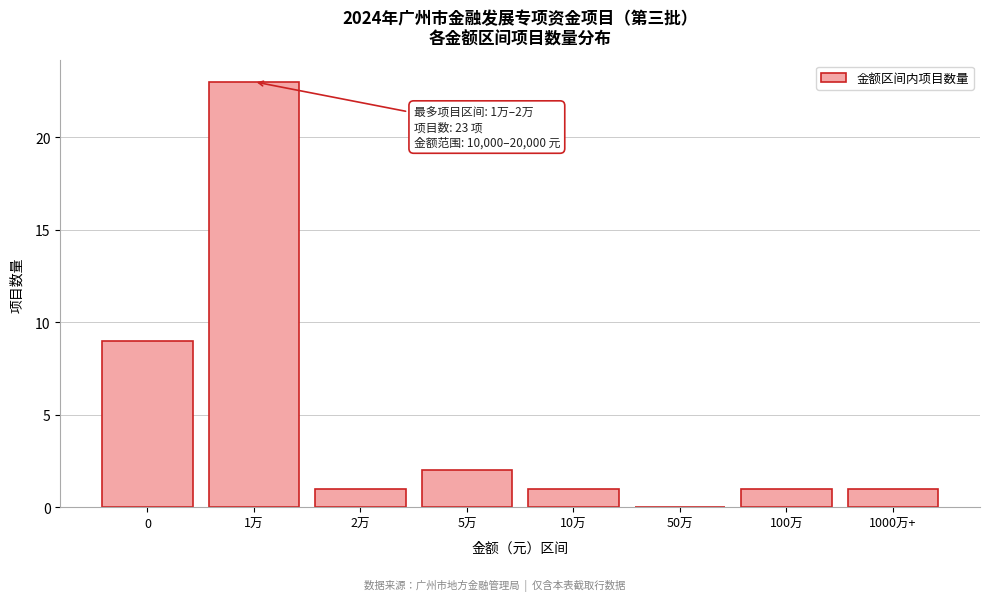

True or false: the data shows 1 at 100万.

True